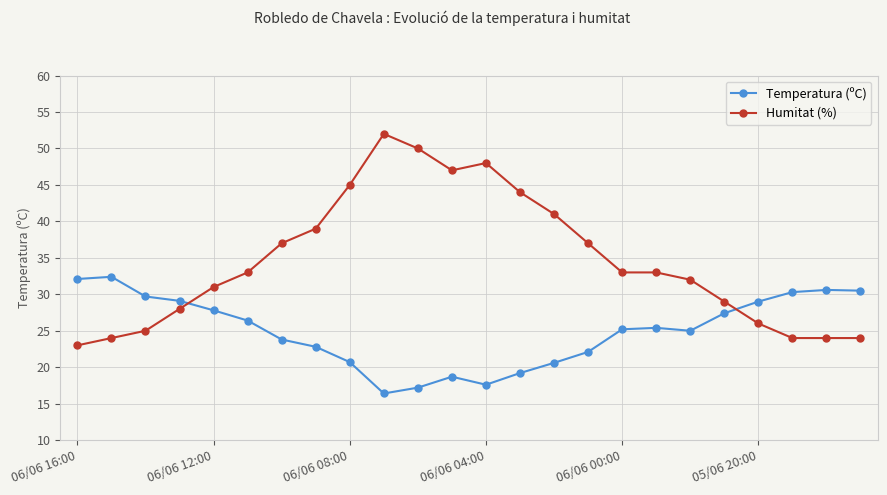

How many categories are shown in the chart?

24